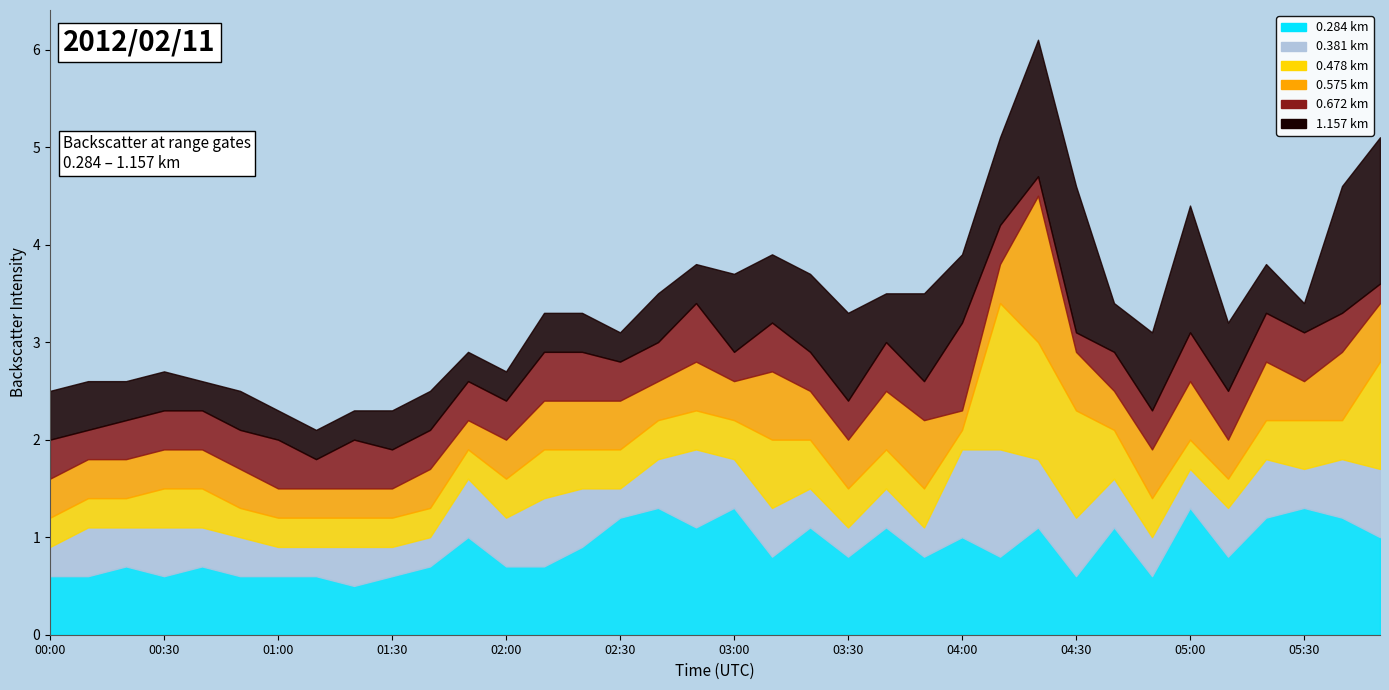

Count the number of categories in the chart.

36